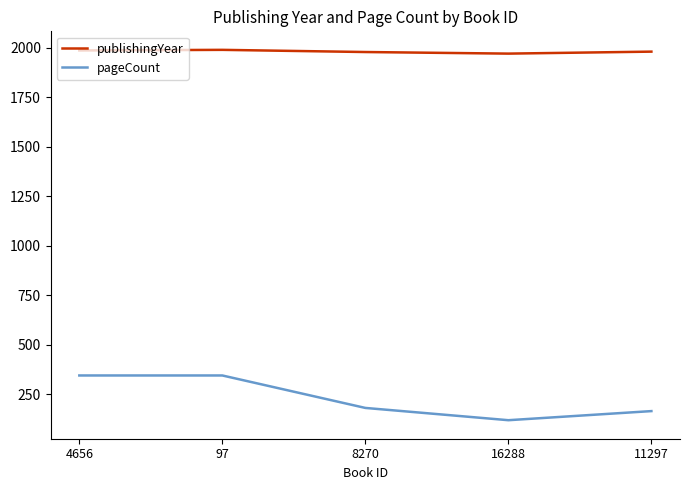

What are all the series names shown in the legend?

publishingYear, pageCount